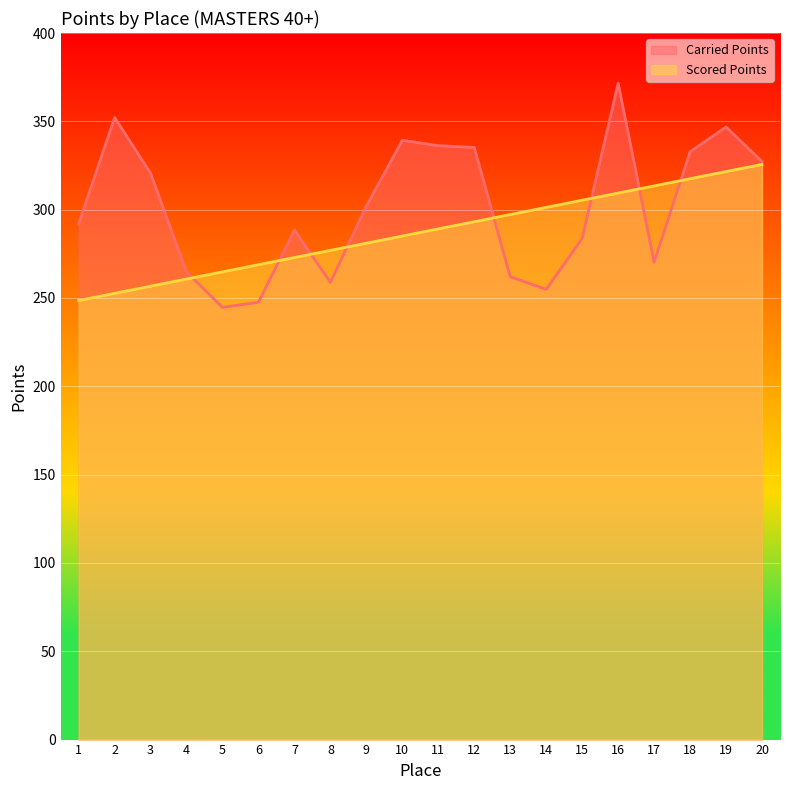

Where is the first local minimum for Carried Points?

5